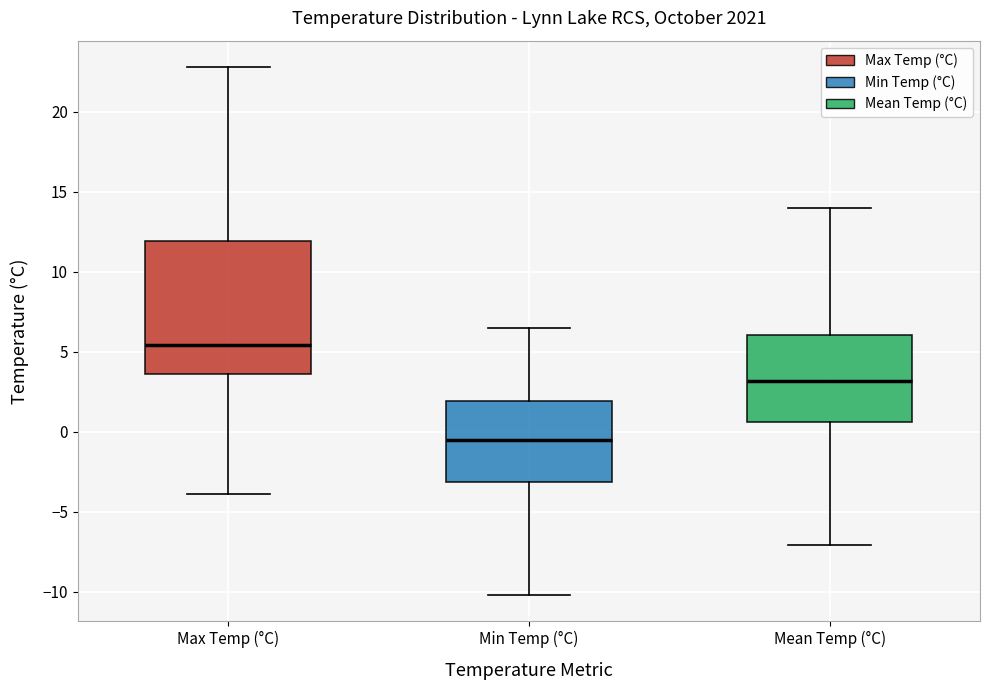

Where does the median line of the box for Max Temp (°C) sit on the y-axis? The values are not printed on the chart, so give them approximately, as read against the axis.

5.5